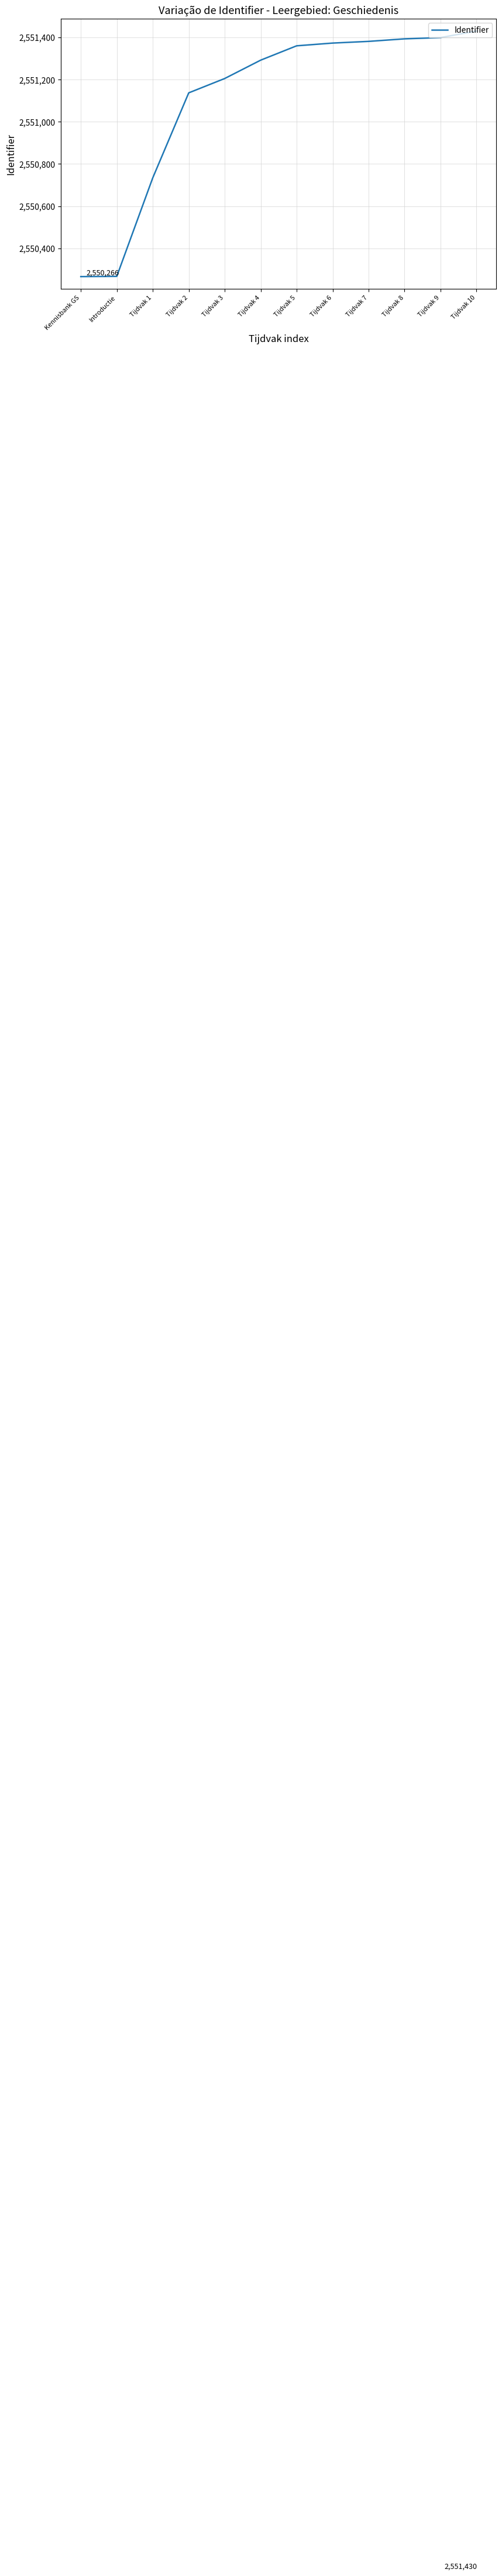

What is the sum of all values?

30613237